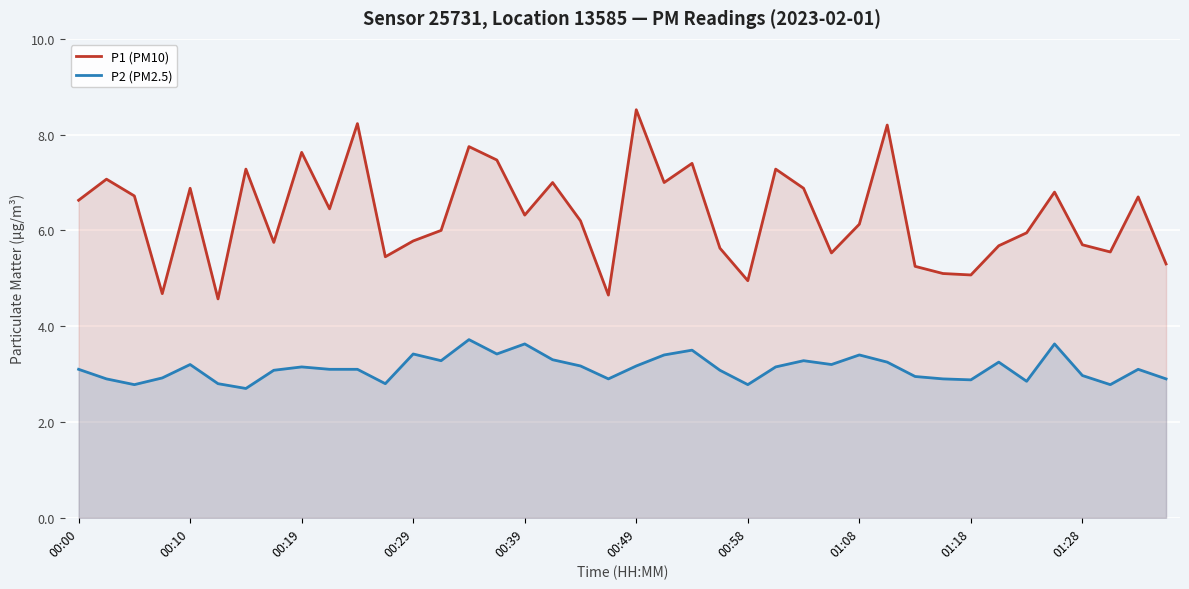

True or false: P1 (PM10) has a value of 11.8 at 00:49.

False